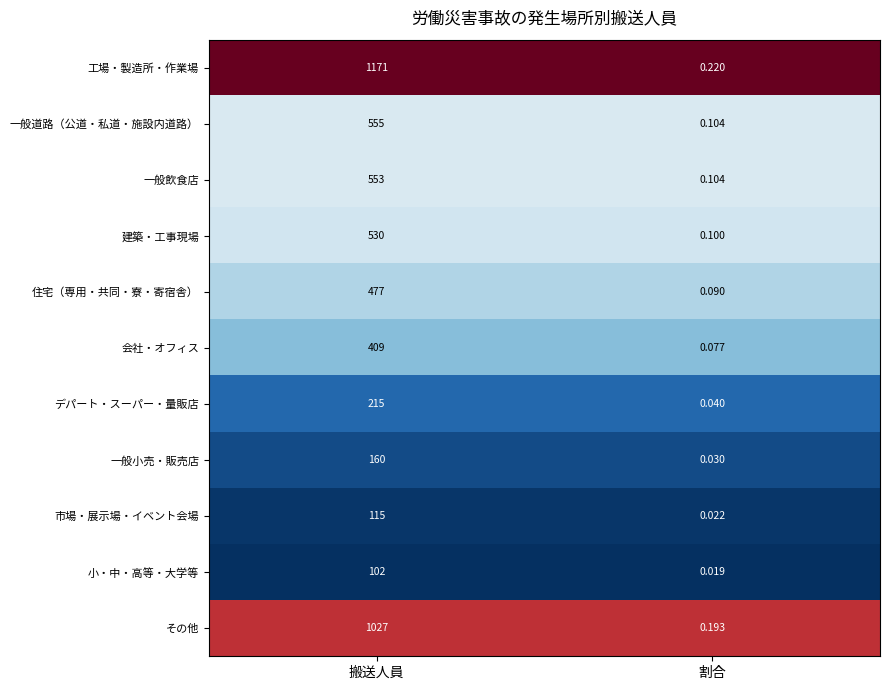

At 搬送人員, list the series in order from largest to smallest.

工場・製造所・作業場, その他, 一般道路（公道・私道・施設内道路）, 一般飲食店, 建築・工事現場, 住宅（専用・共同・寮・寄宿舎）, 会社・オフィス, デパート・スーパー・量販店, 一般小売・販売店, 市場・展示場・イベント会場, 小・中・高等・大学等